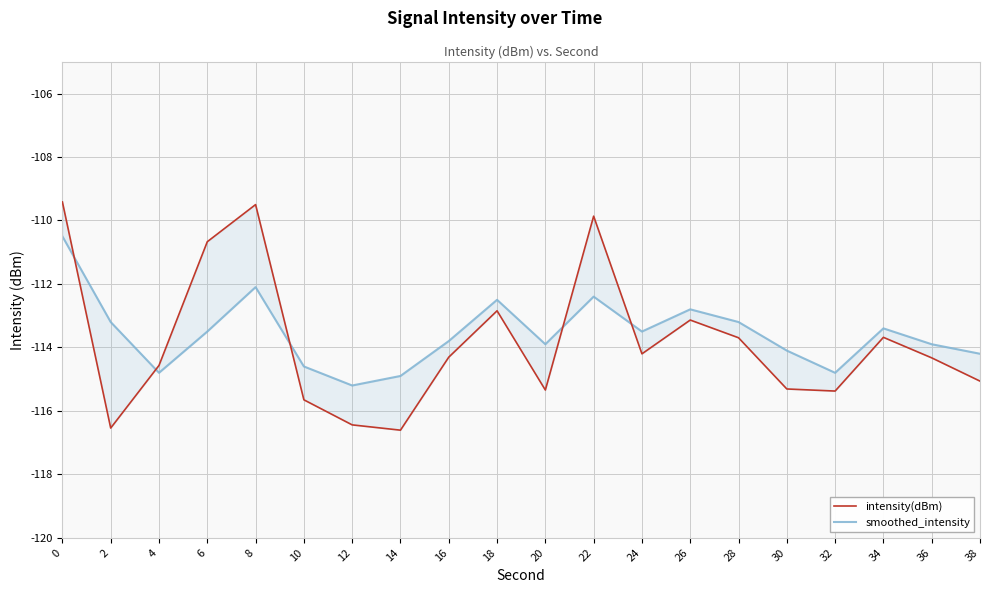

True or false: intensity(dBm) has a value of -178.1 at 2.

False